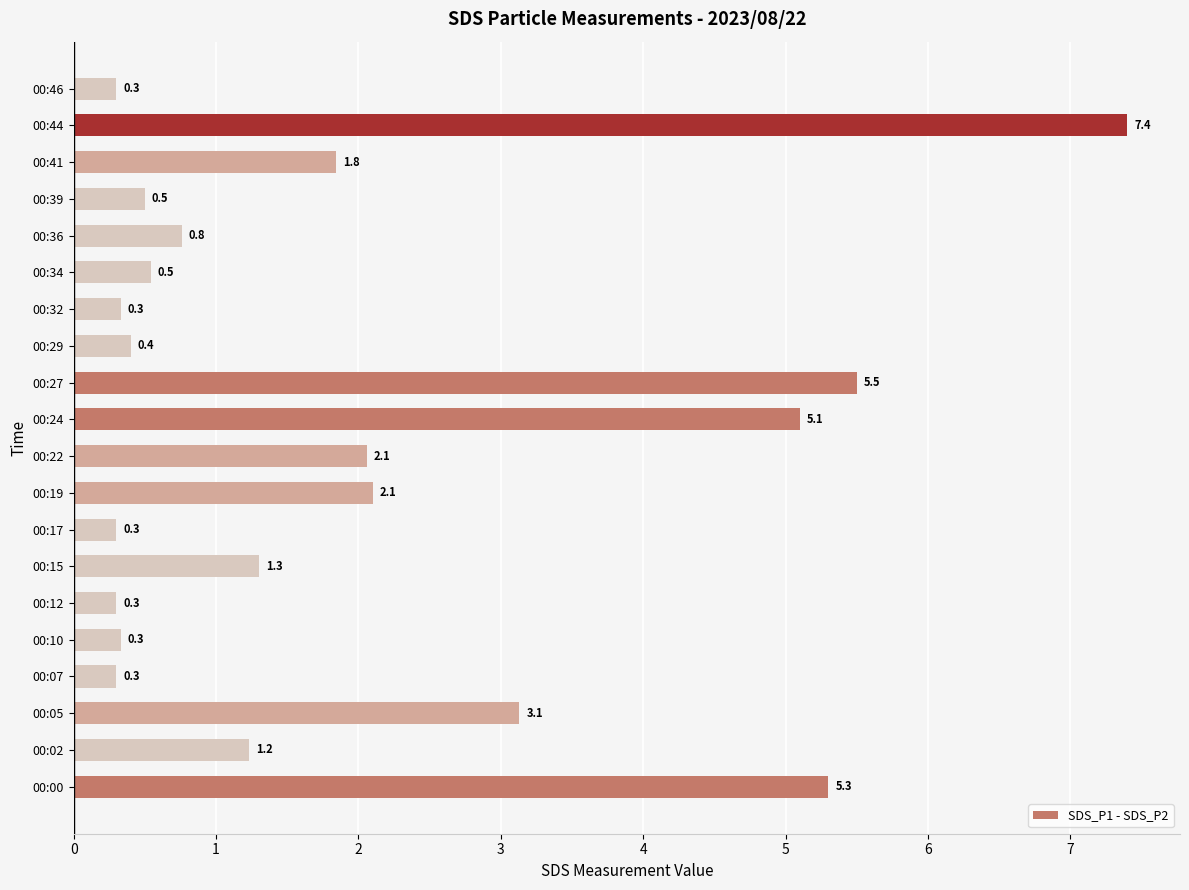

What is the ratio of the value at 00:36 to the value at 00:41?

0.4